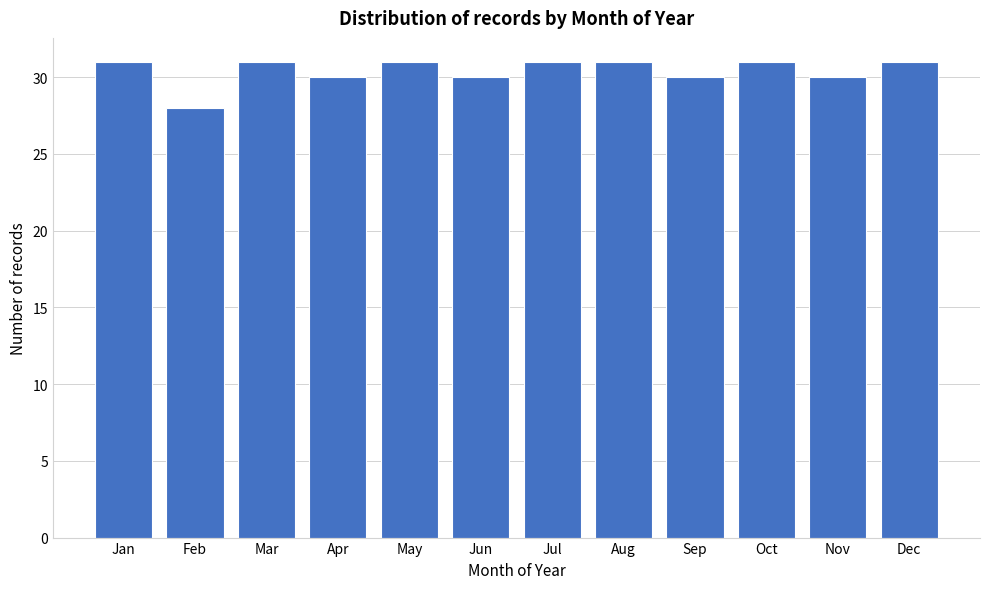

Reading left to right, extract all data points from this chart.

31	28	31	30	31	30	31	31	30	31	30	31